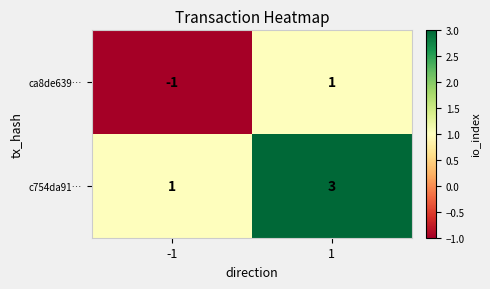

Is it true that ca8de639… equals -1 at -1?

True